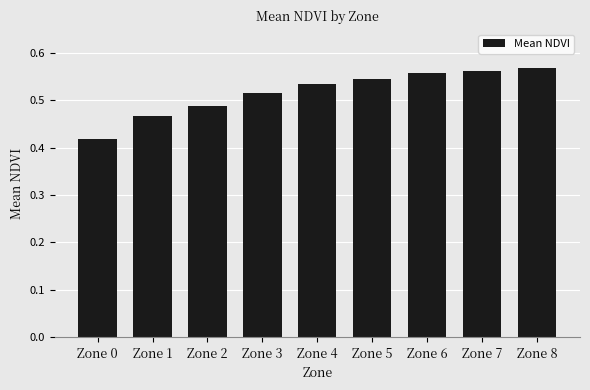

At which label is the value closest to 0?

Zone 0